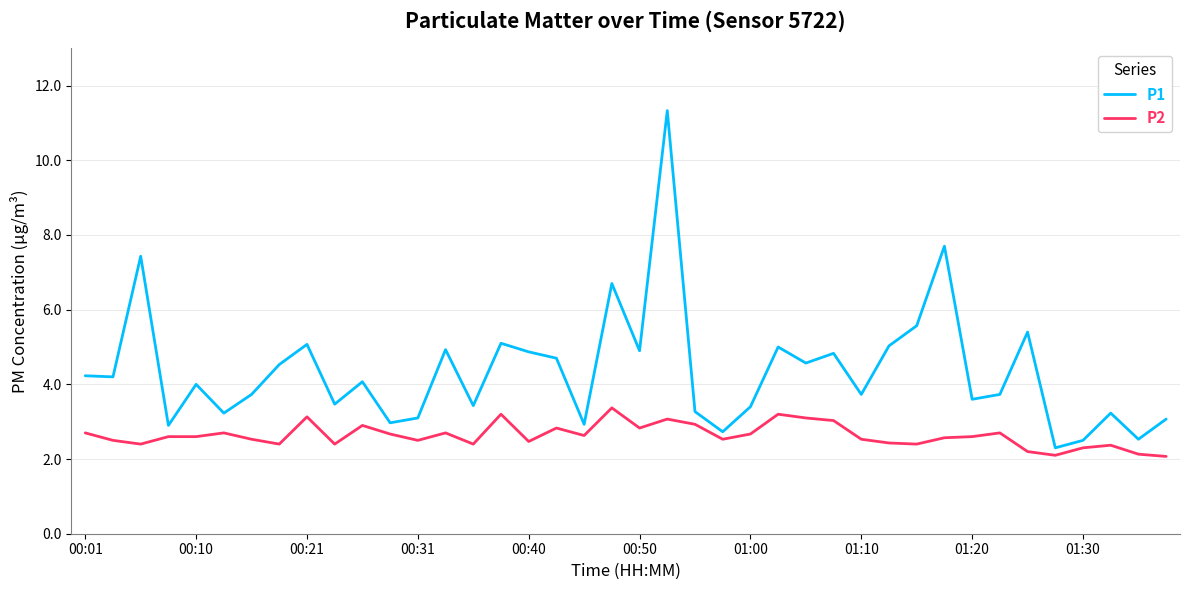

Is this an area chart (filled region under the line)?

No